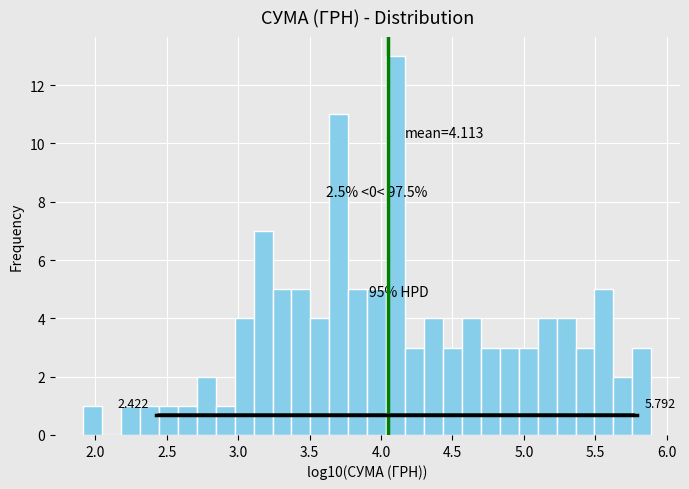

Read against the x-axis, roughly where is the centre of the tallest bar?

4.10